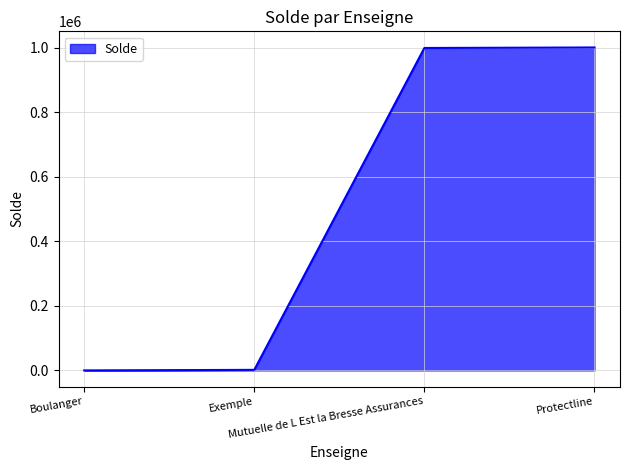

What is the sum of all values?

2003141